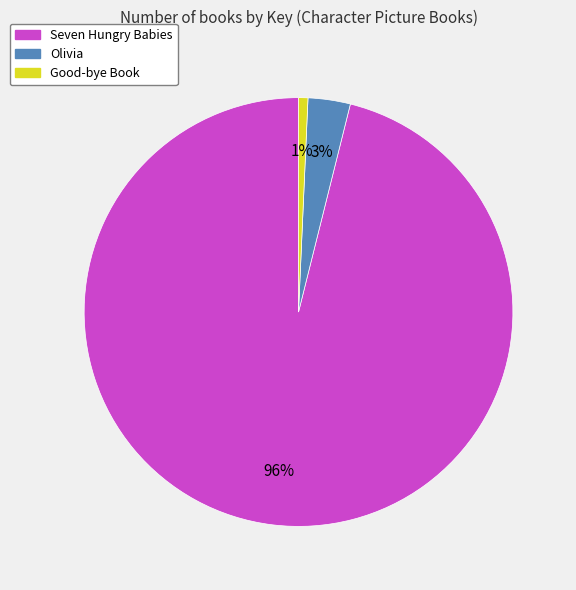

Count the number of slices in the pie.

3